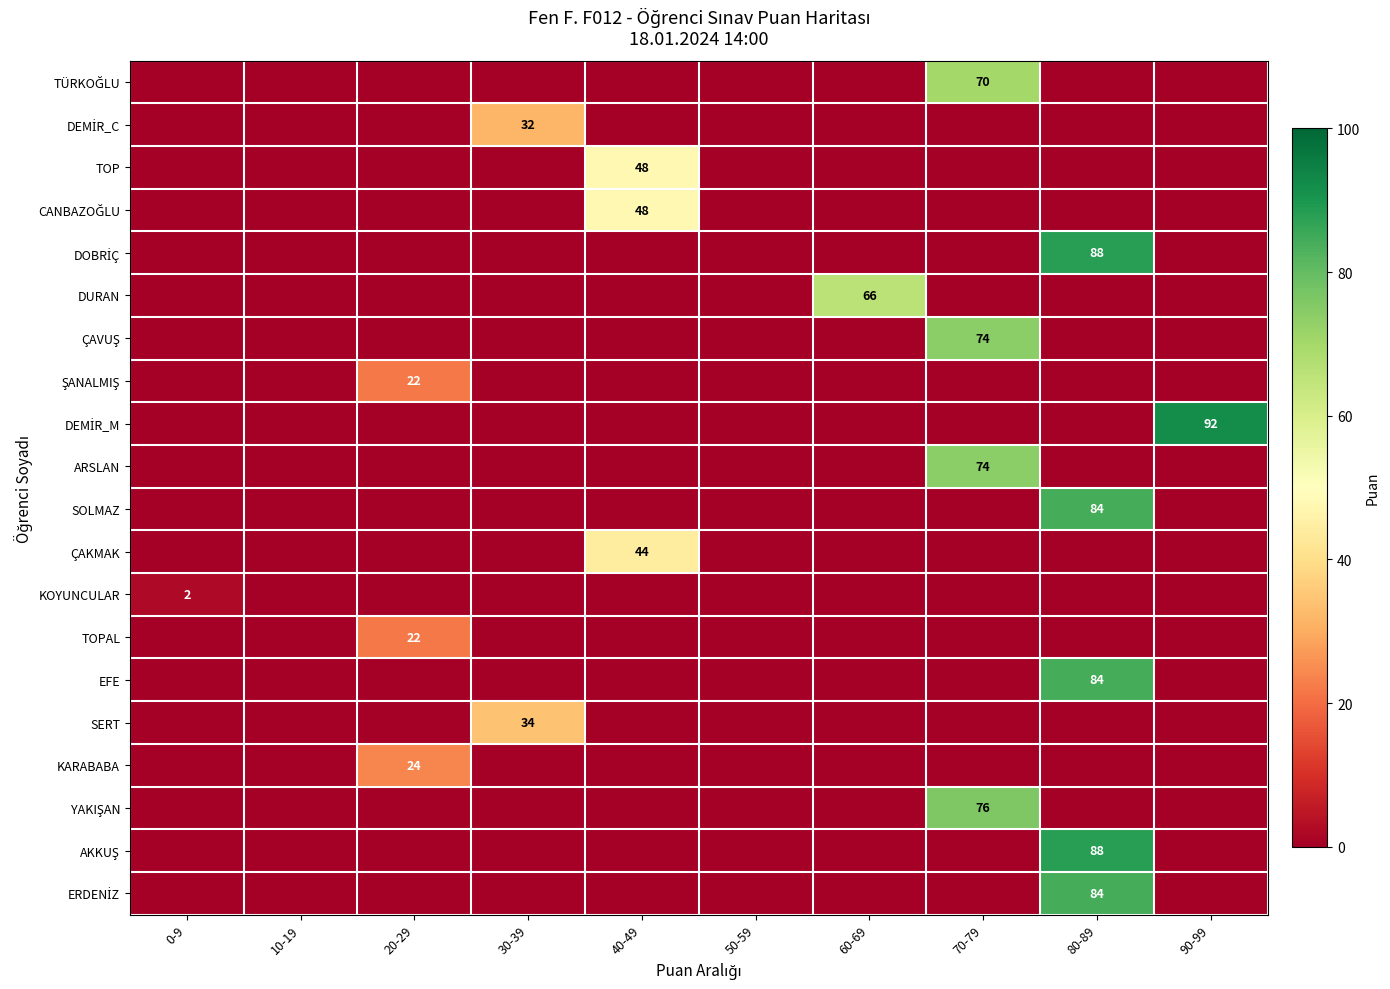

How many categories are shown in the chart?

10